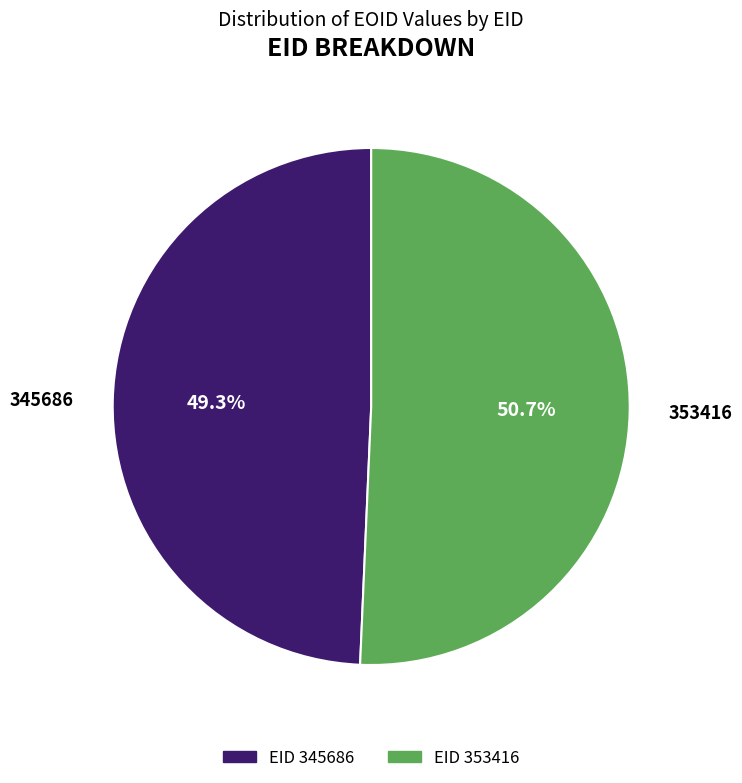

Which category has the smallest portion of the pie?

345686